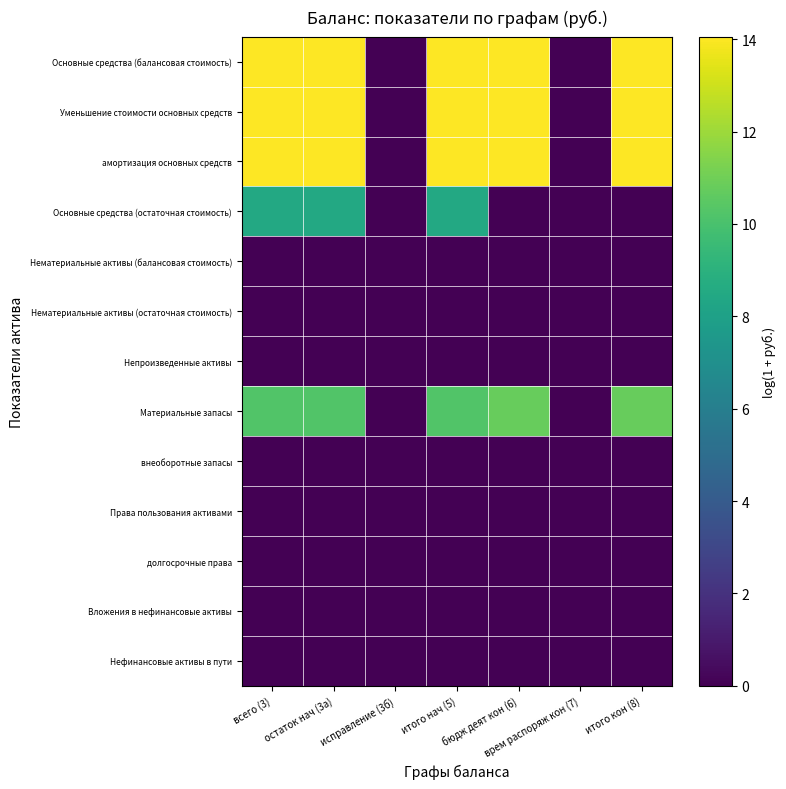

Which series has the largest range (max minus min)?

Основные средства (балансовая стоимость)